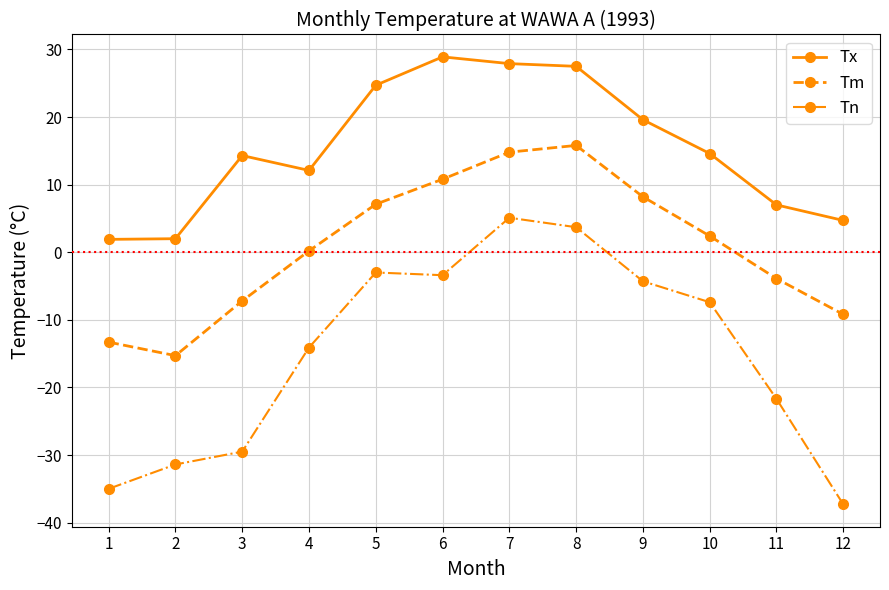

Which series has the largest total across all categories?

Tx